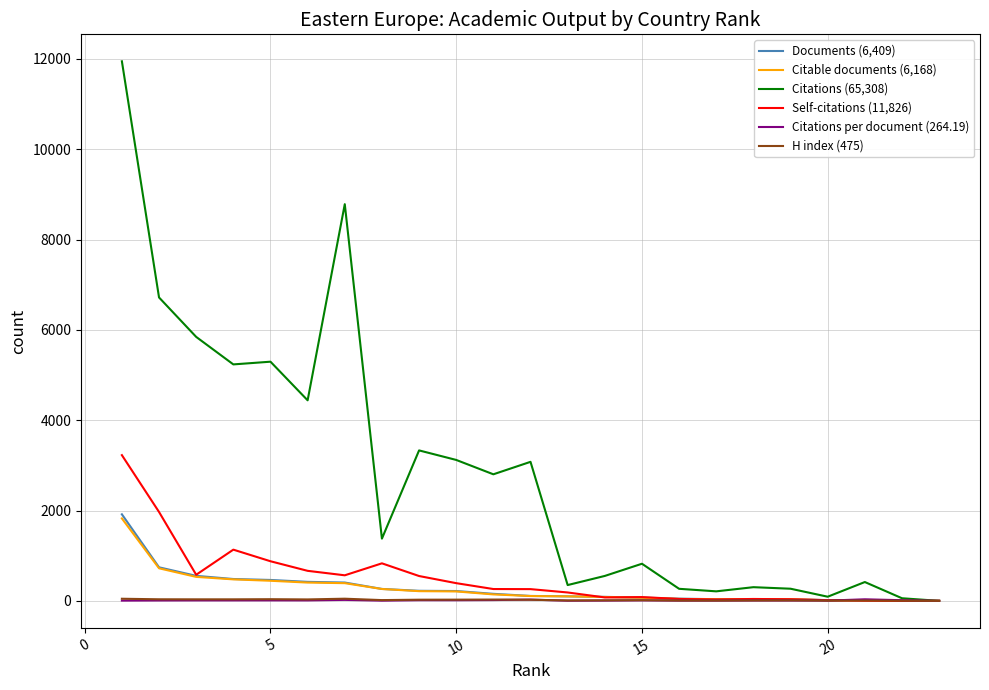

What is the maximum value shown in the chart?

11945.0